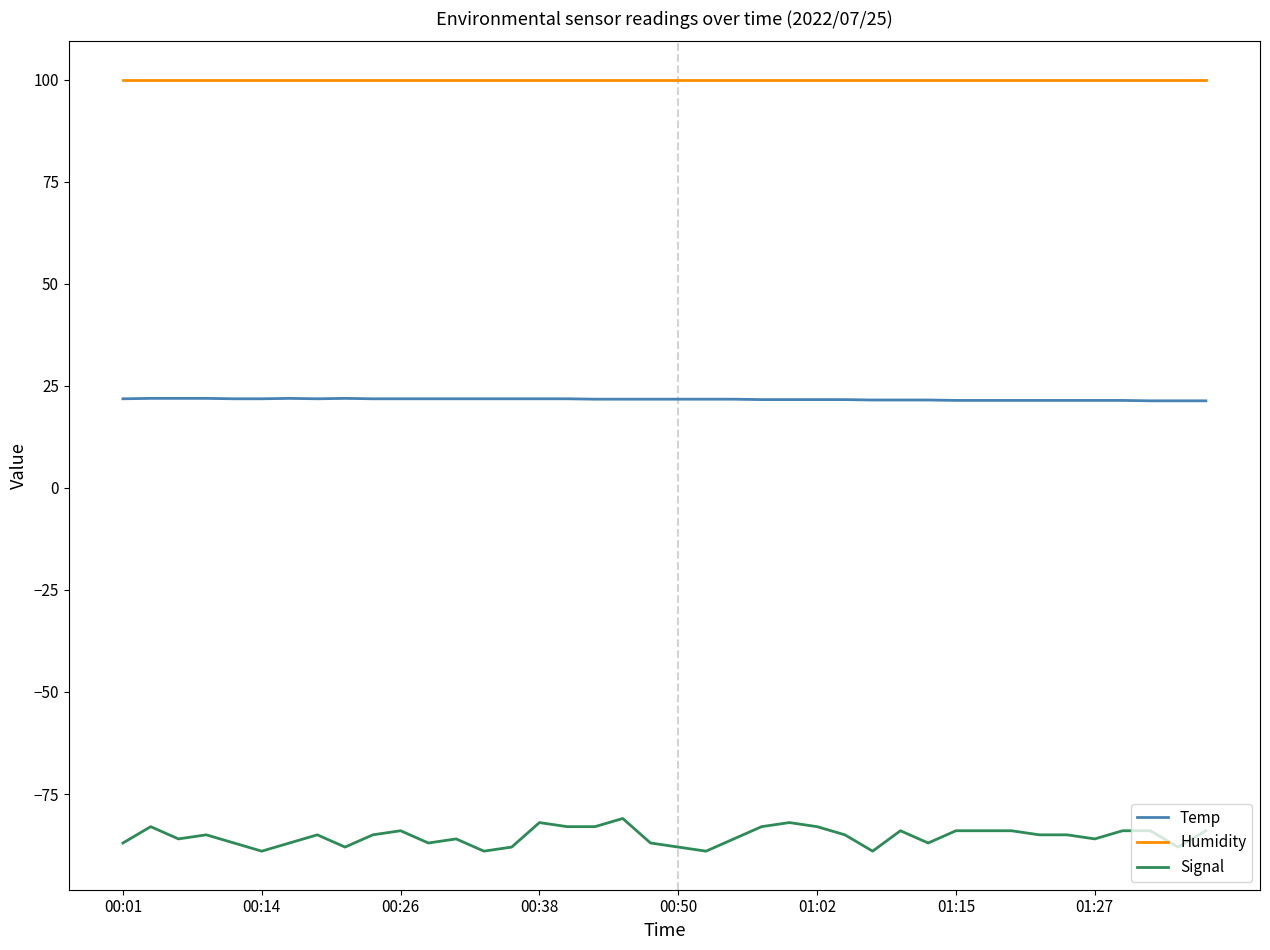

List the series in order of their peak value, highest first.

Humidity, Temp, Signal